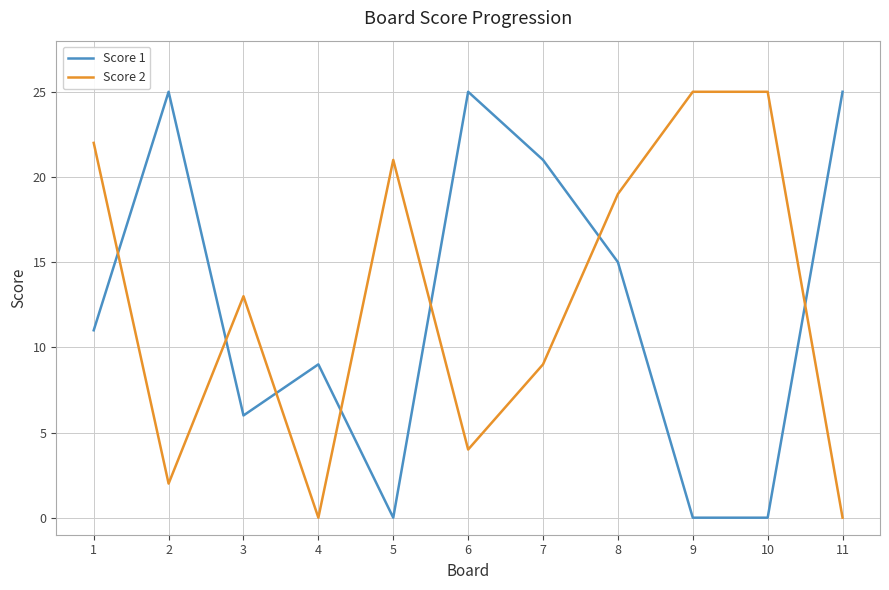

Rank the series at 9 from highest to lowest value.

Score 2, Score 1